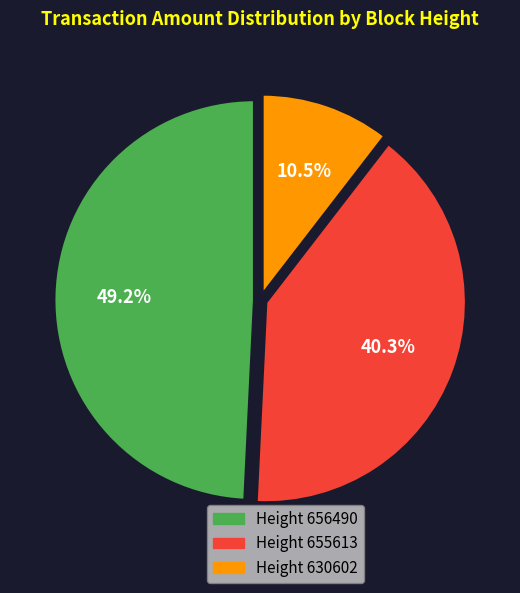

To the nearest percent, what is the difference between the largest and smallest slice percentages?

39%